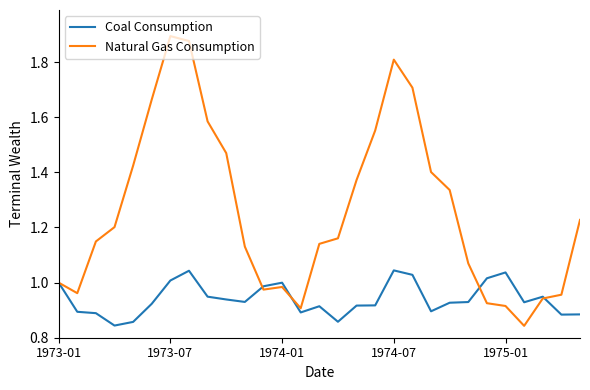

Rank the series by their maximum value, from lowest to highest.

Coal Consumption, Natural Gas Consumption